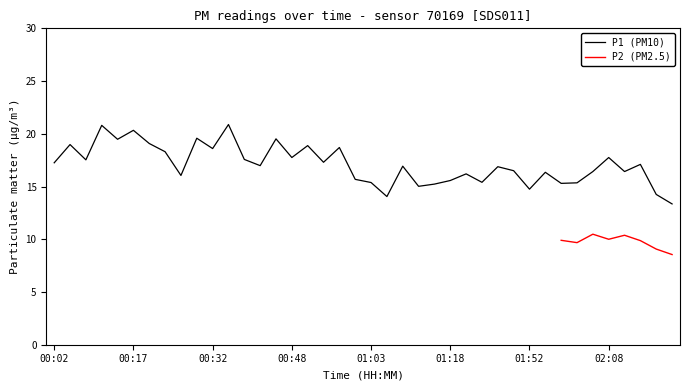

What is the sum of the values at 01:09 and 02:17?

31.2